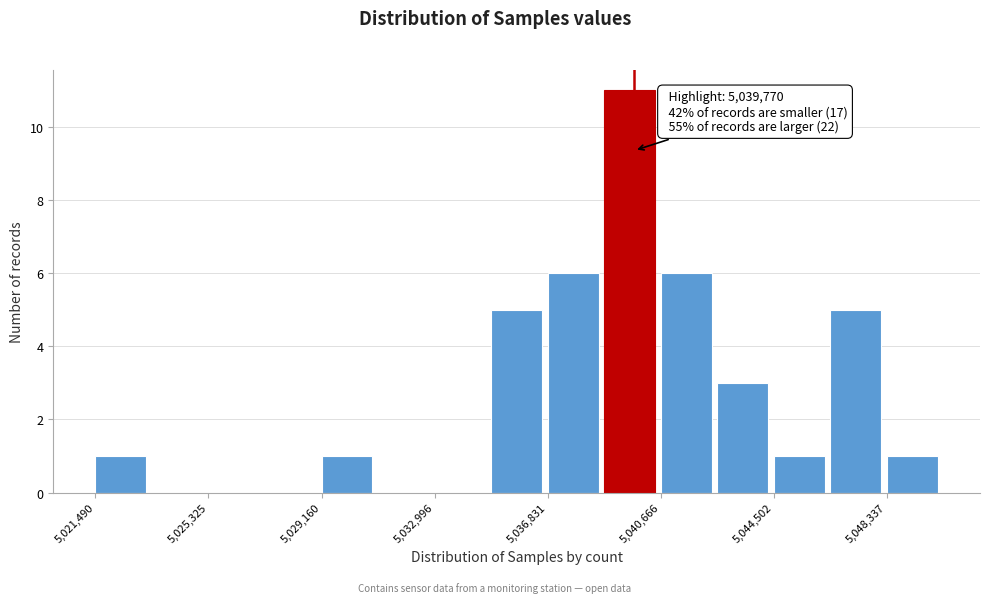

Around what value on the x-axis is the tallest bar? Give the approximate position of its centre, as read against the axis.

5039500